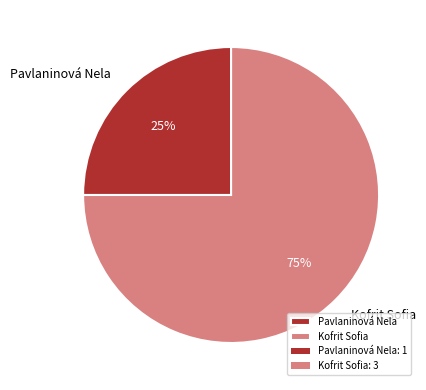

True or false: Pavlaninová Nela accounts for 19% of the total.

False